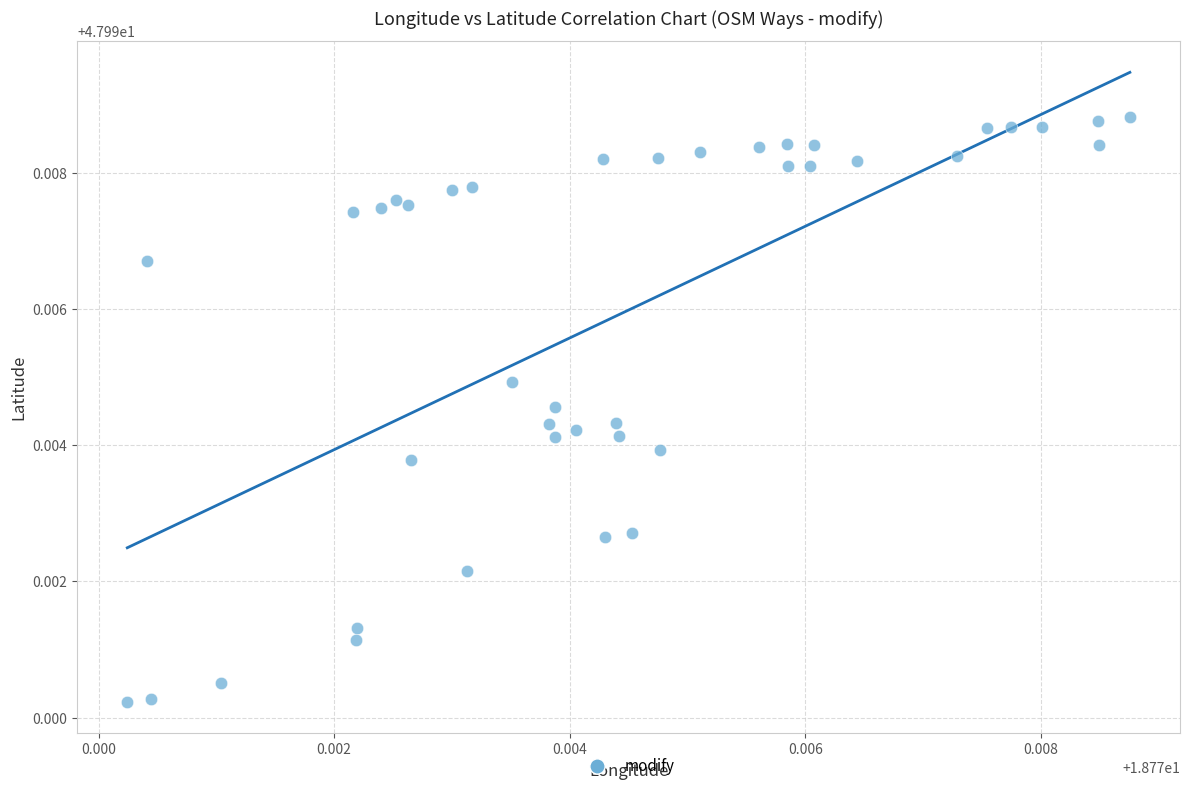

How many data points are displayed?

40